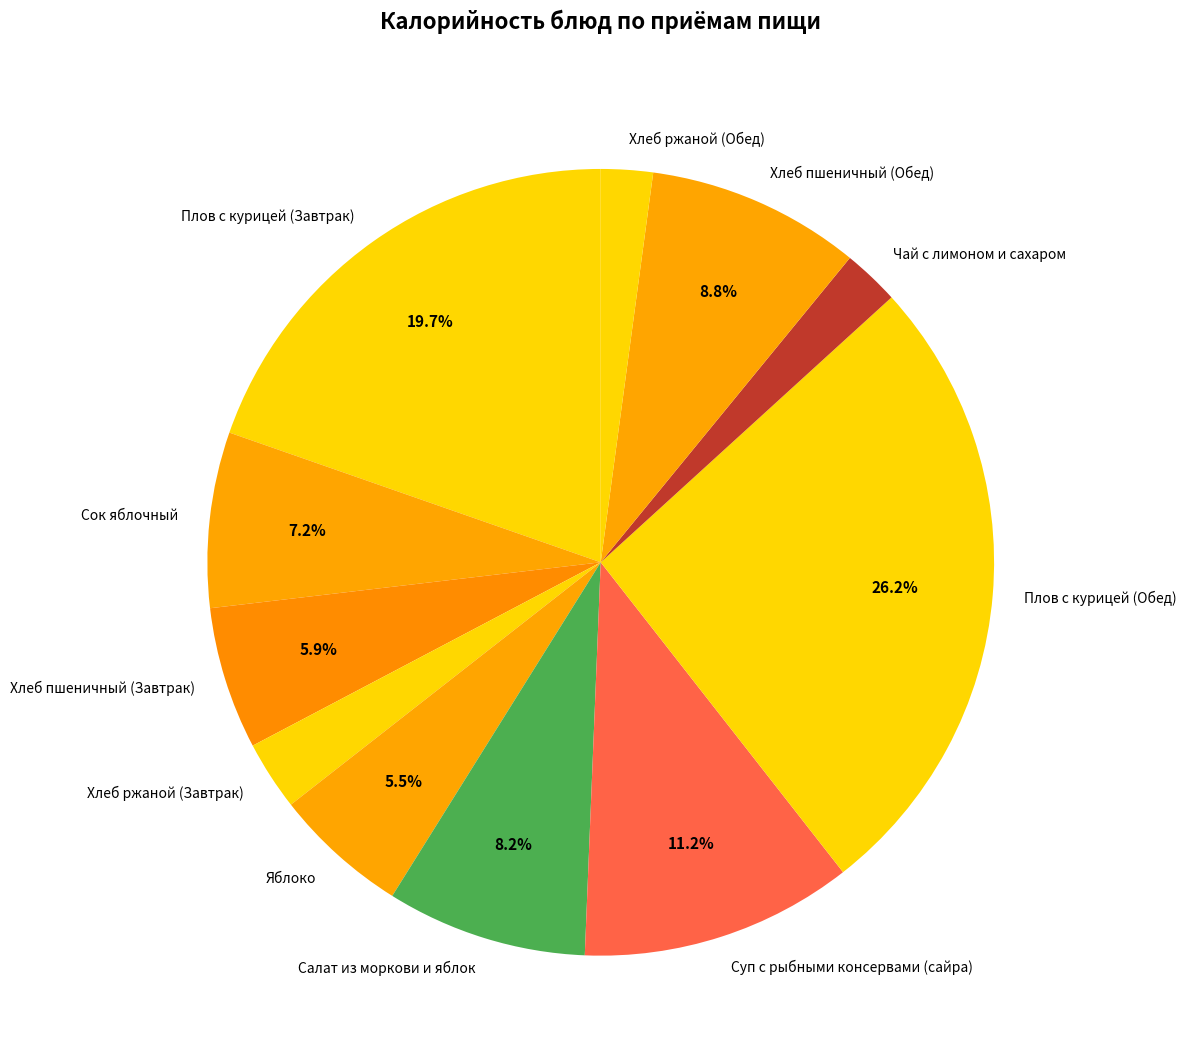

Does Чай с лимоном и сахаром represent more than half of the total?

No